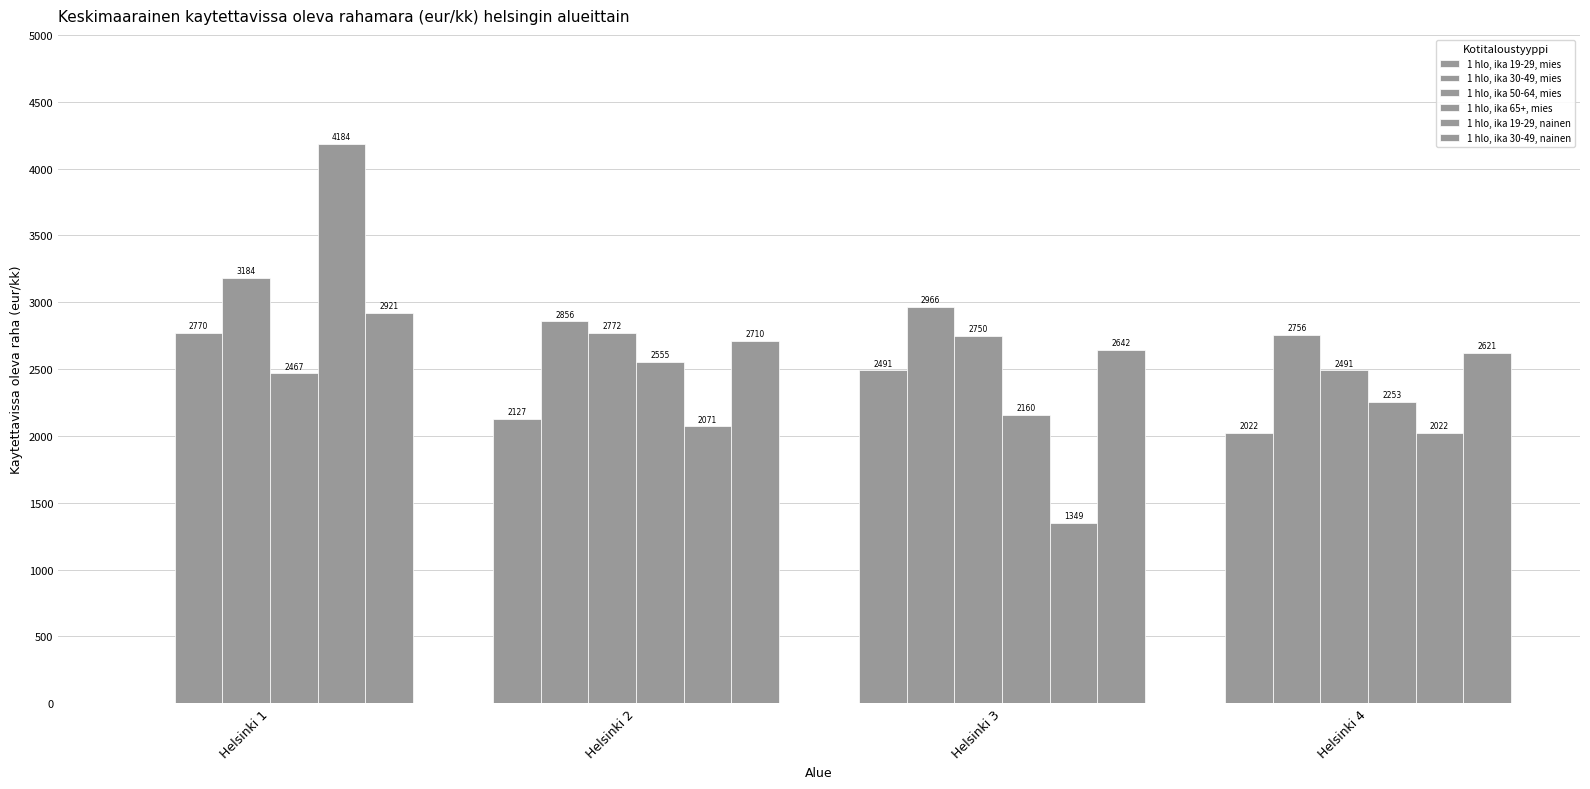

How many groups of bars are there?

4